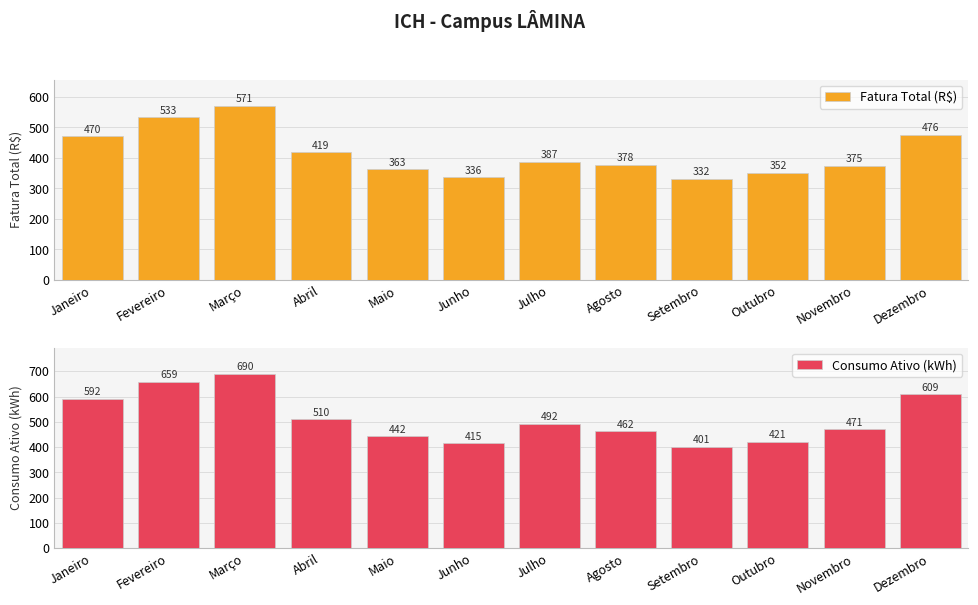

Which category has the lowest value across all series?

Setembro